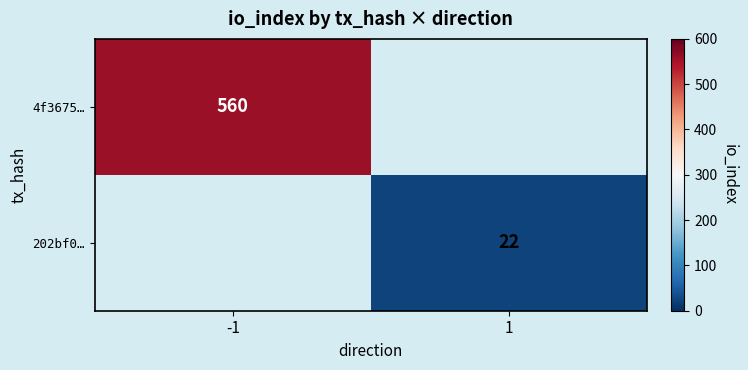

Which category has the lowest value across all series?

1